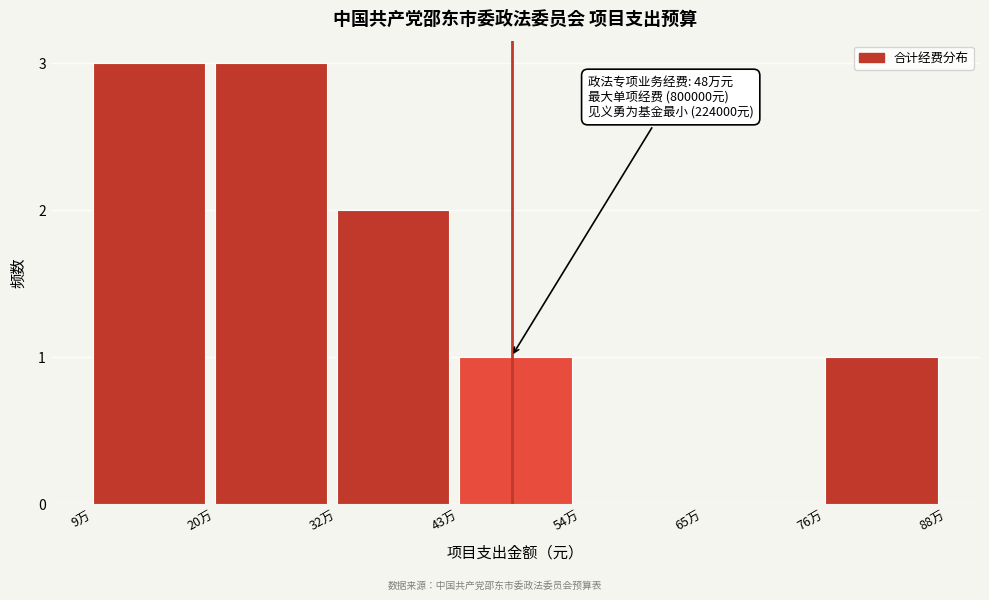

Reading left to right, extract all data points from this chart.

9万=3	20万=3	32万=2	43万=1	54万=0	65万=0	76万=1